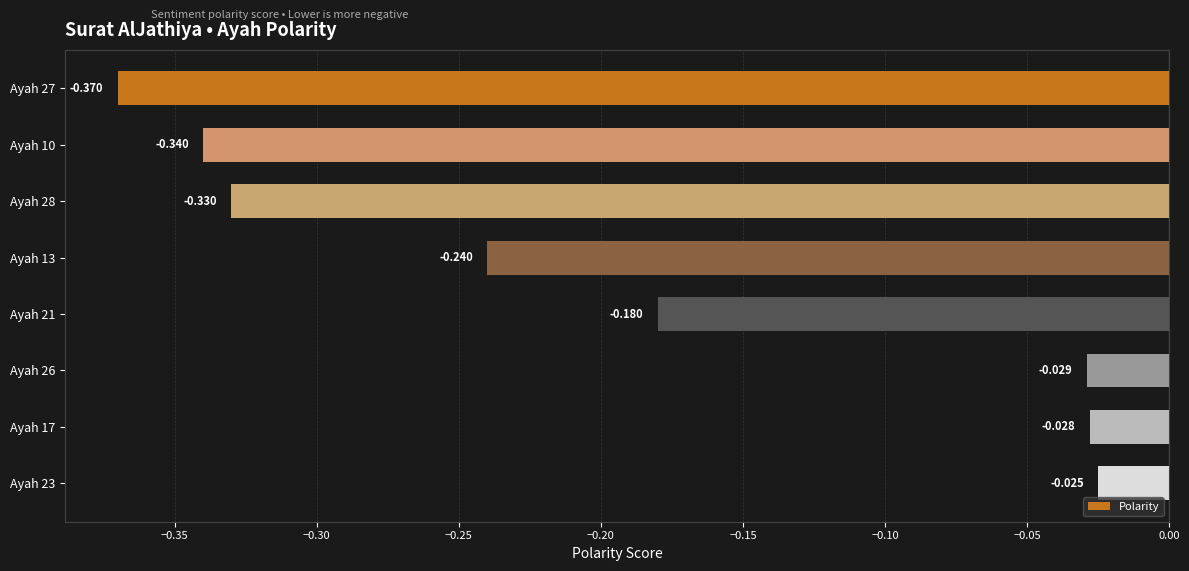

What is the difference between the maximum and second lowest values?

0.3